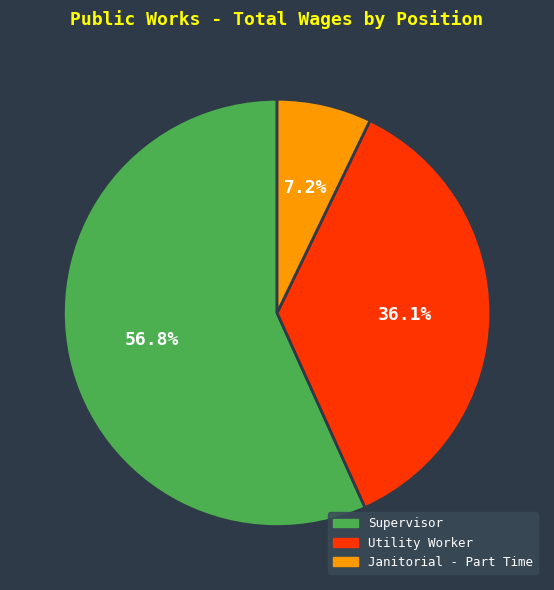

Is it true that Supervisor is 72% of the pie?

False